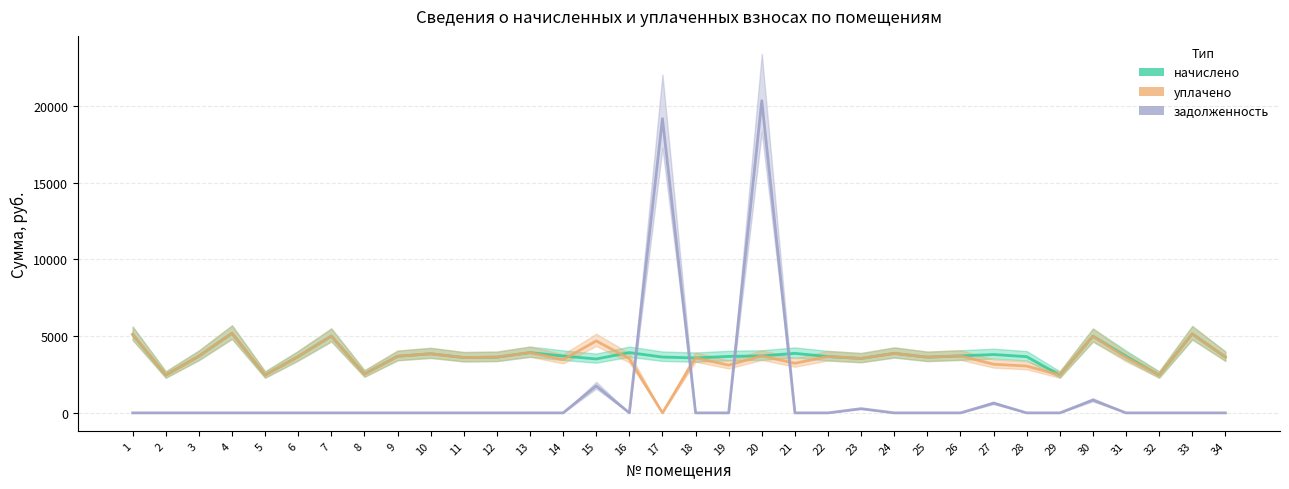

How many interior local peaks does the начислено series have?

10